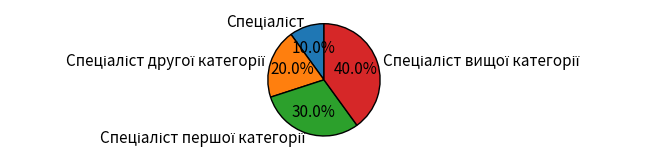

Does any single category account for the majority?

No